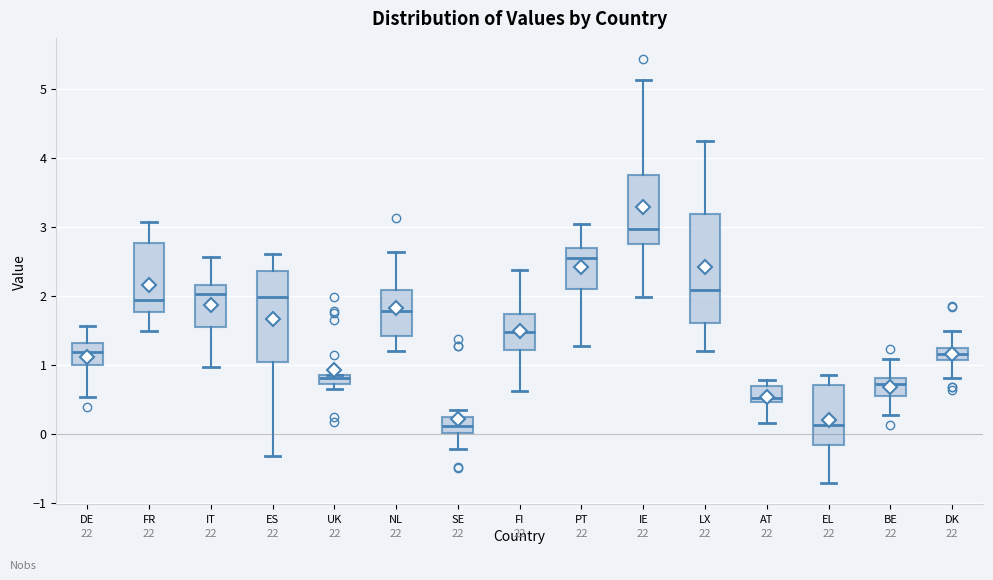

Which box's median line is the highest?

IE